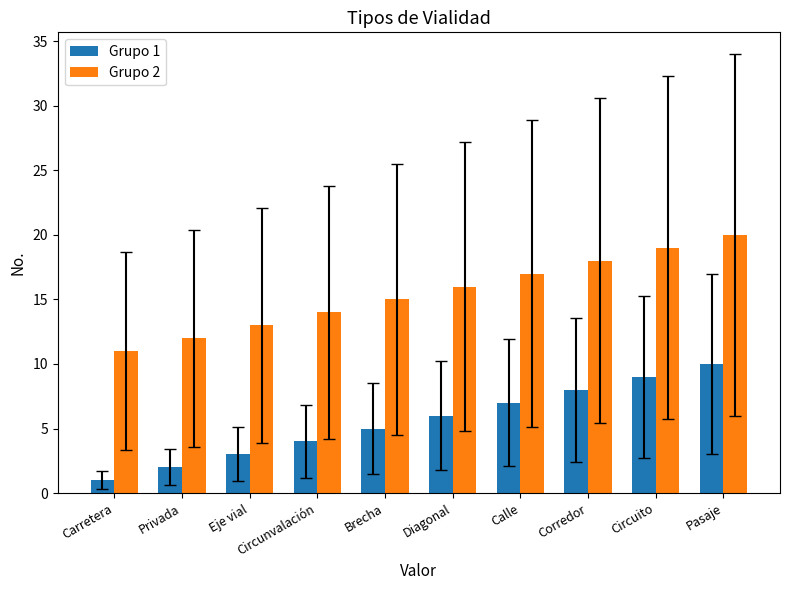

What is the approximate value of Grupo 1 at Brecha?

5